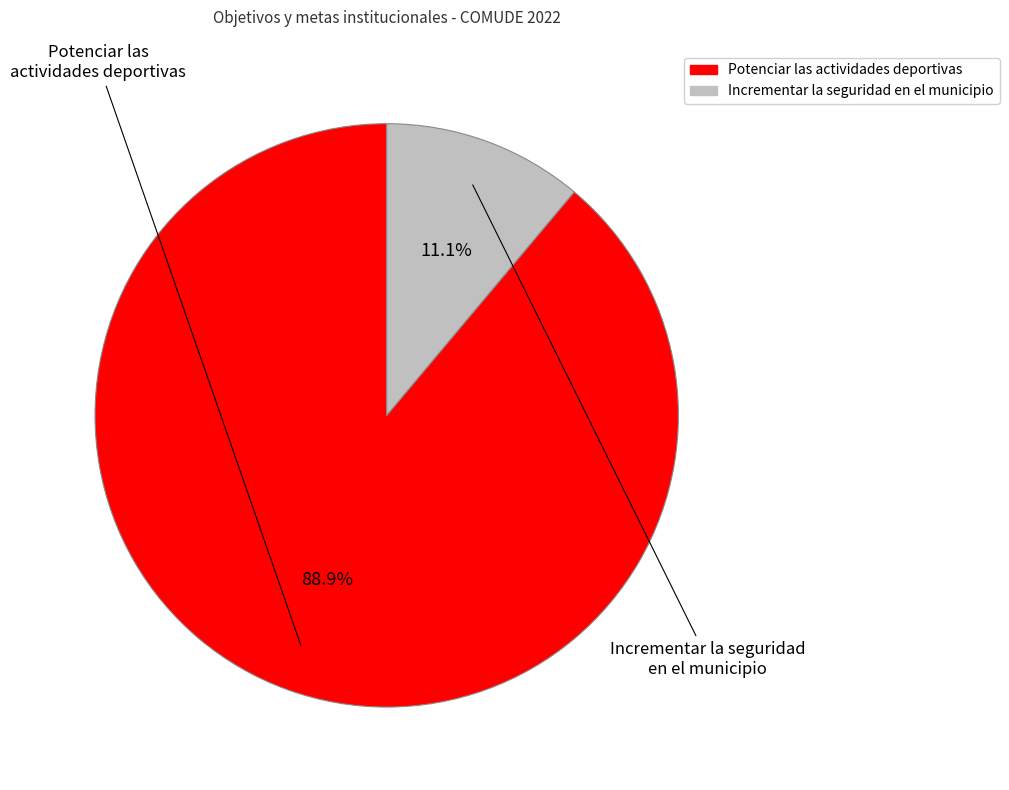

Which category has the smallest portion of the pie?

Incrementar la seguridad en el municipio